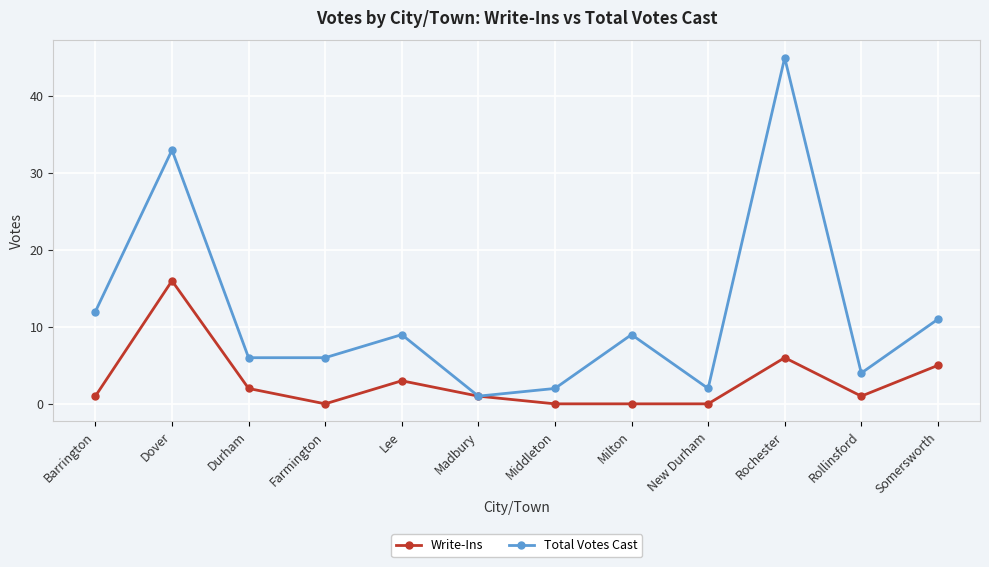

Is the value of Total Votes Cast at Lee greater than the value of Write-Ins at Rochester?

Yes